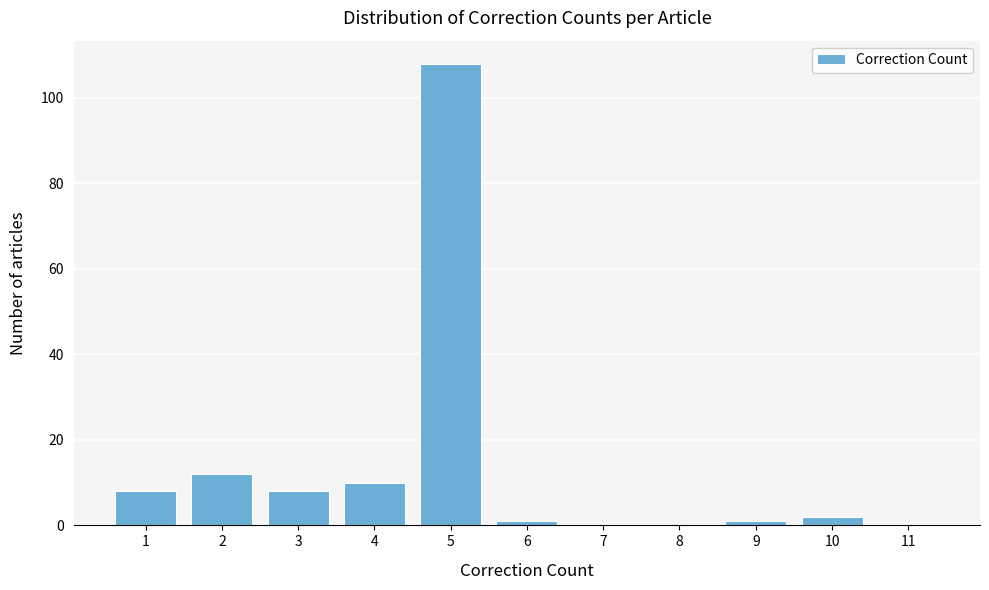

Reading left to right, what are all the values shown in this chart?

1=8	2=12	3=8	4=10	5=108	6=1	7=0	8=0	9=1	10=2	11=0